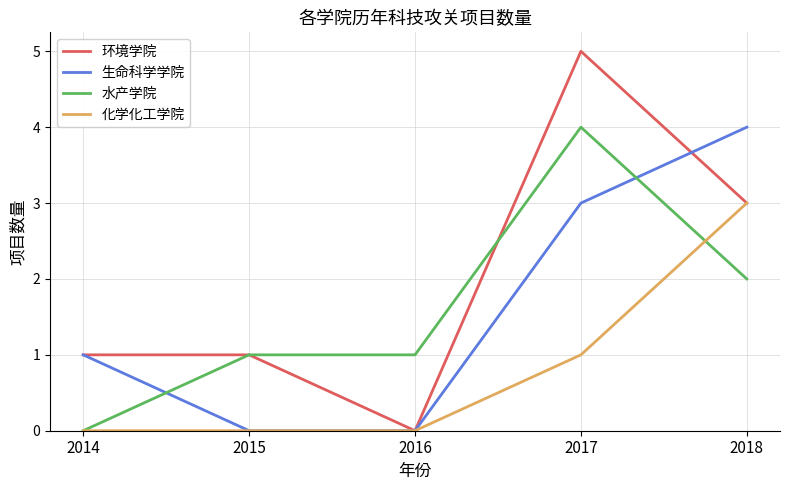

Which series has the widest spread of values?

环境学院